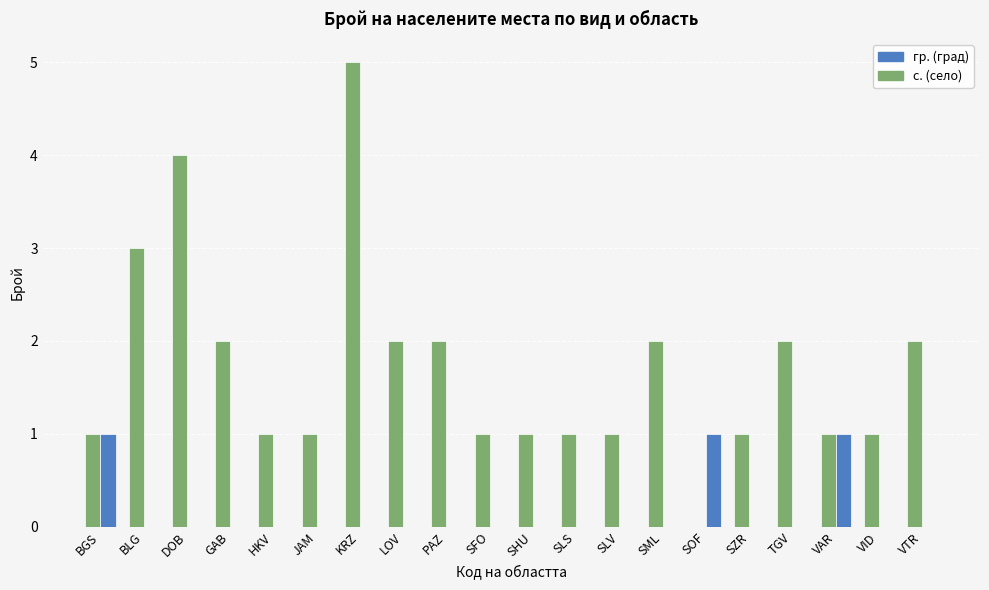

How many categories are shown in the chart?

20